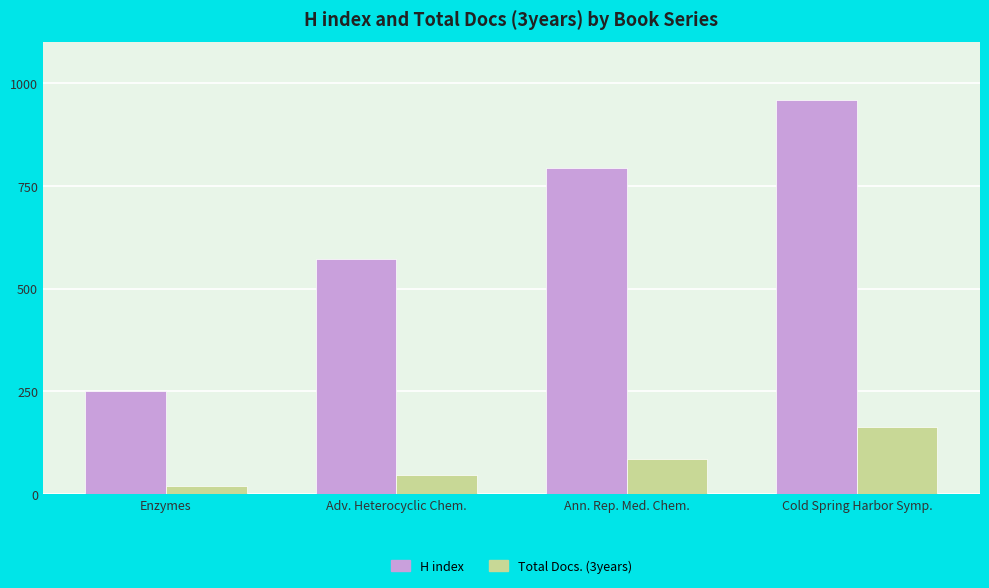

How many groups of bars are there?

4